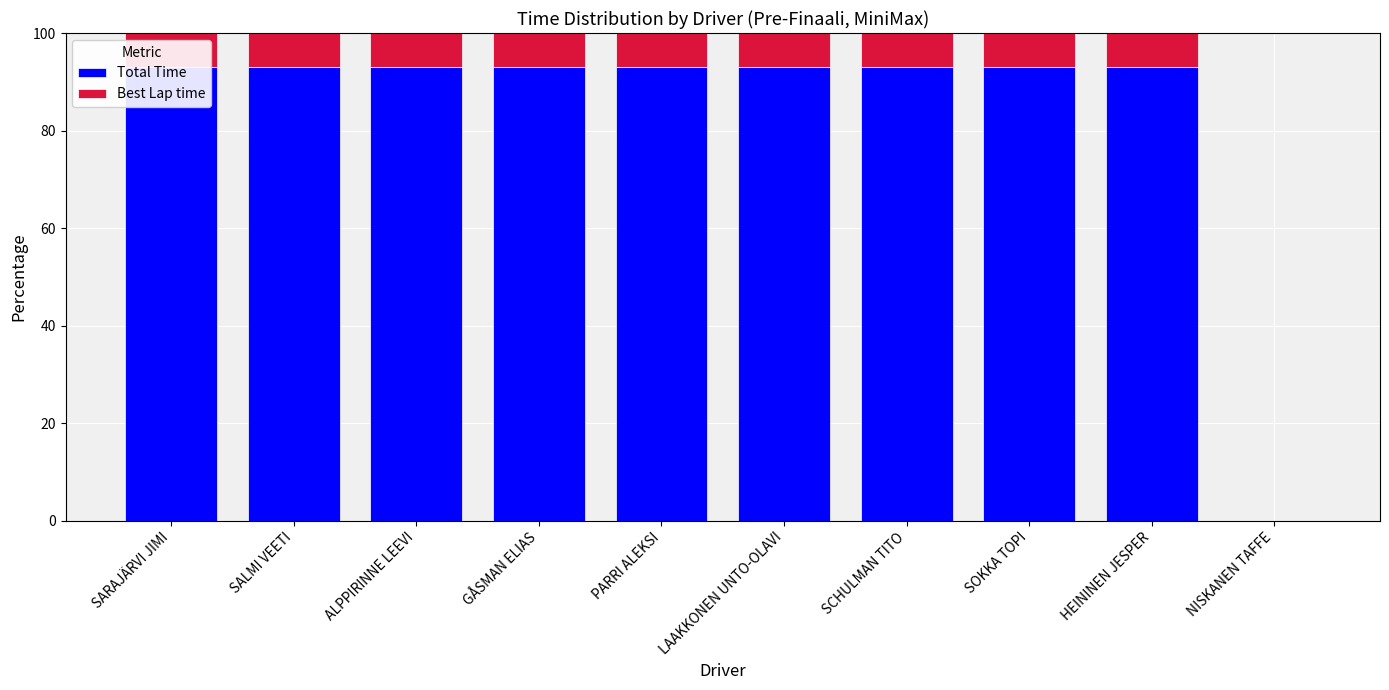

The value of Total Time at NISKANEN TAFFE is 37.7. True or false?

False